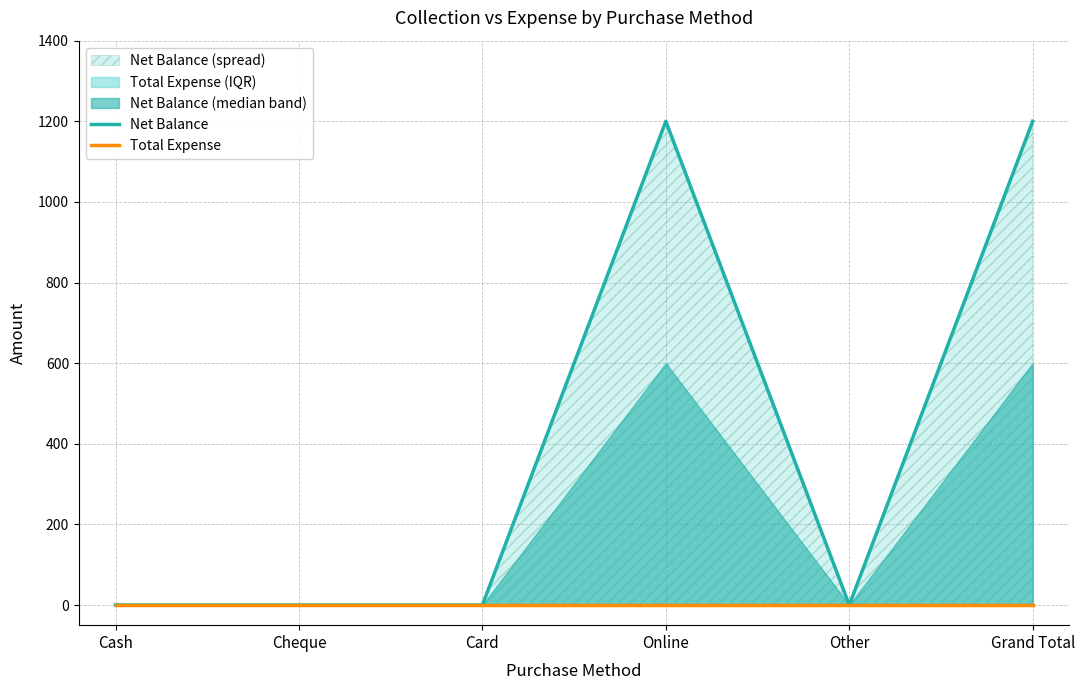

Which series has the largest total across all categories?

Net Balance